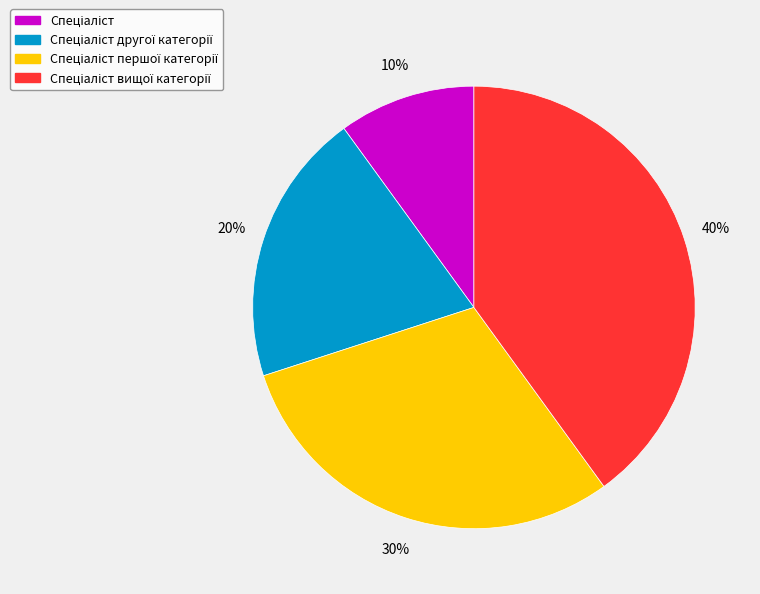

Is there a majority slice in this chart?

No